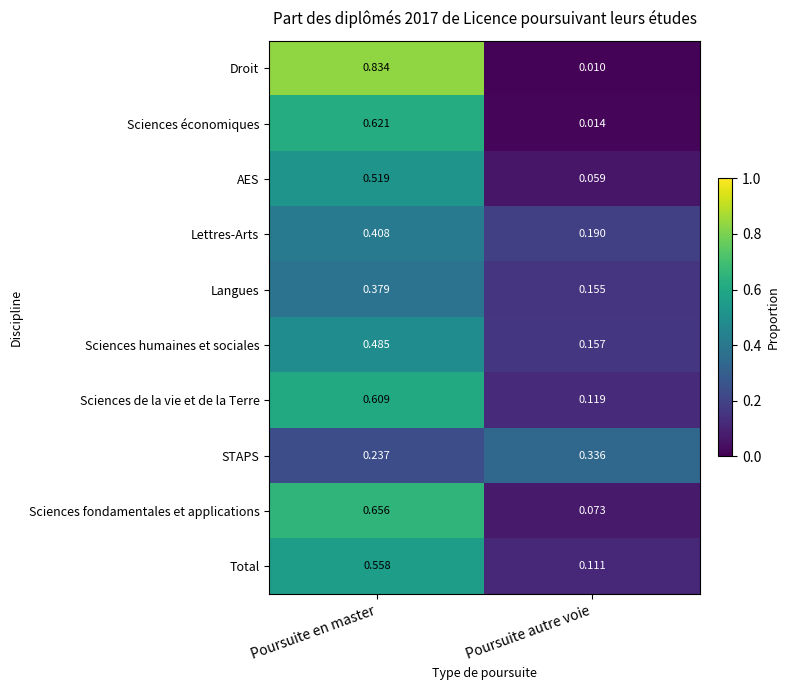

At which category is the sum across all series the highest?

Poursuite en master